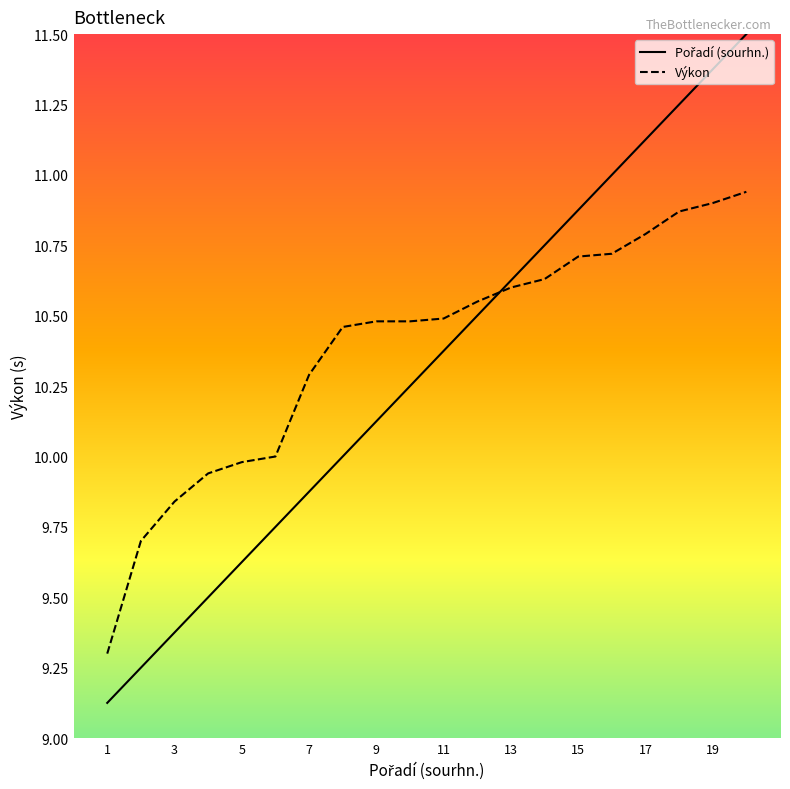

Reading left to right, extract all data points from this chart.

Pořadí (sourhn.): 9.1	9.2	9.4	9.5	9.6	9.8	9.9	10.0	10.1	10.2	10.4	10.5	10.6	10.8	10.9	11.0	11.1	11.2	11.4	11.5
Výkon: 9.3	9.7	9.8	9.9	10.0	10.0	10.3	10.5	10.5	10.5	10.5	10.6	10.6	10.6	10.7	10.7	10.8	10.9	10.9	10.9